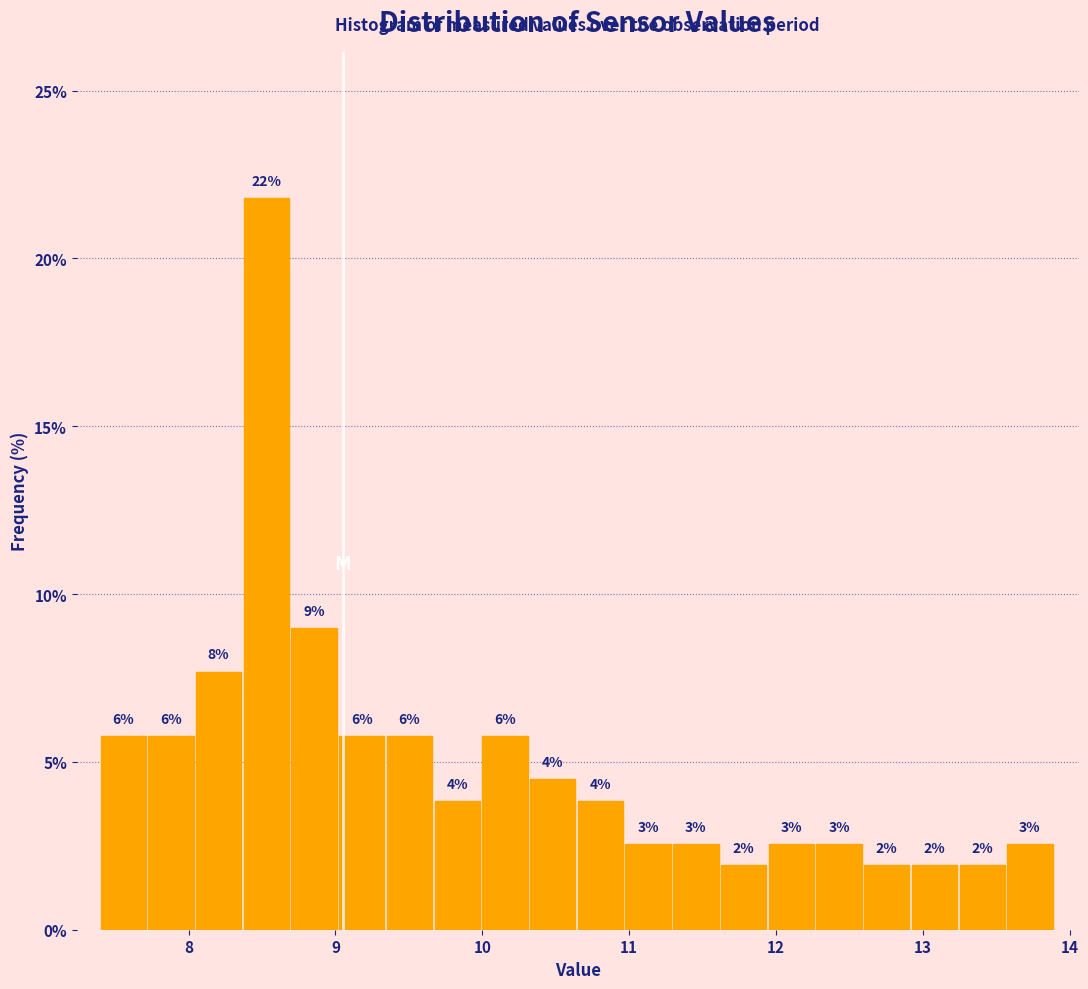

Read against the x-axis, roughly where is the centre of the tallest bar?

8.5